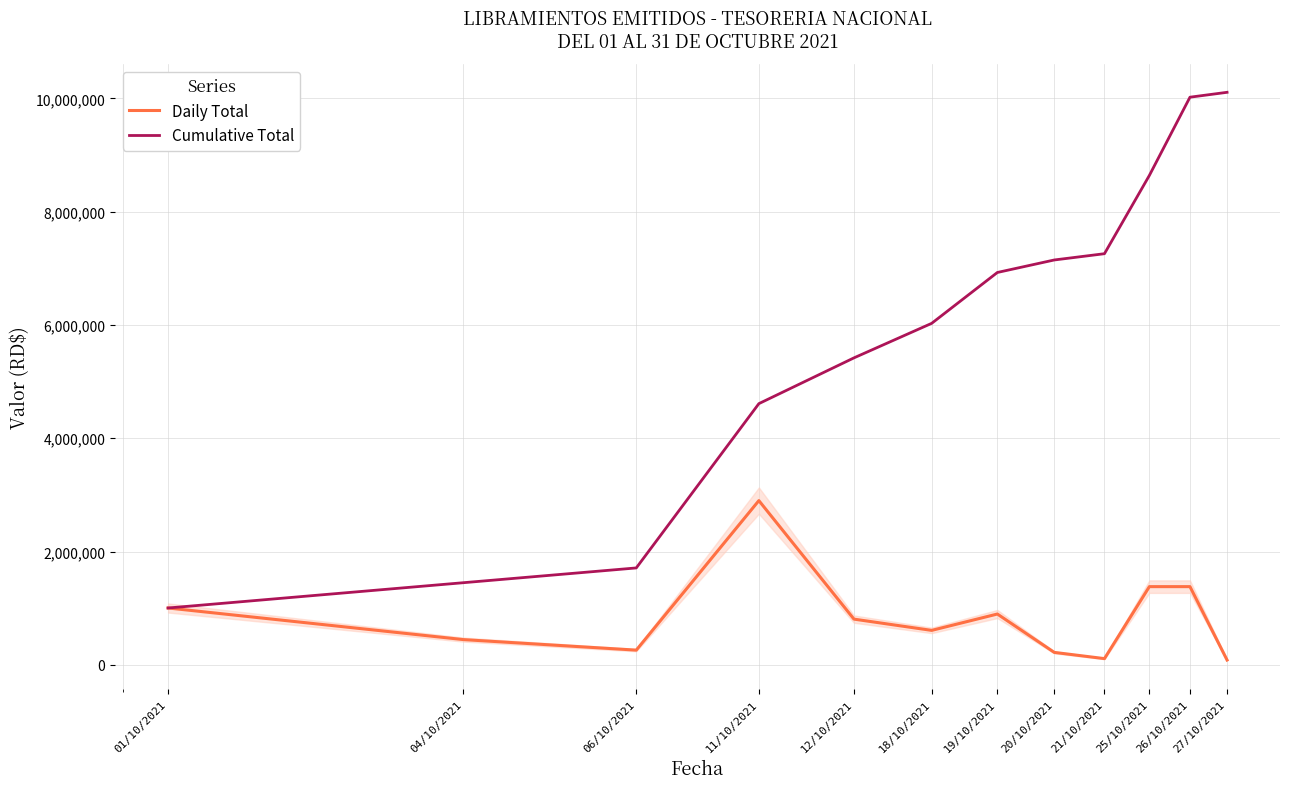

Is it true that Cumulative Total equals 428546.1 at 01/10/2021?

False